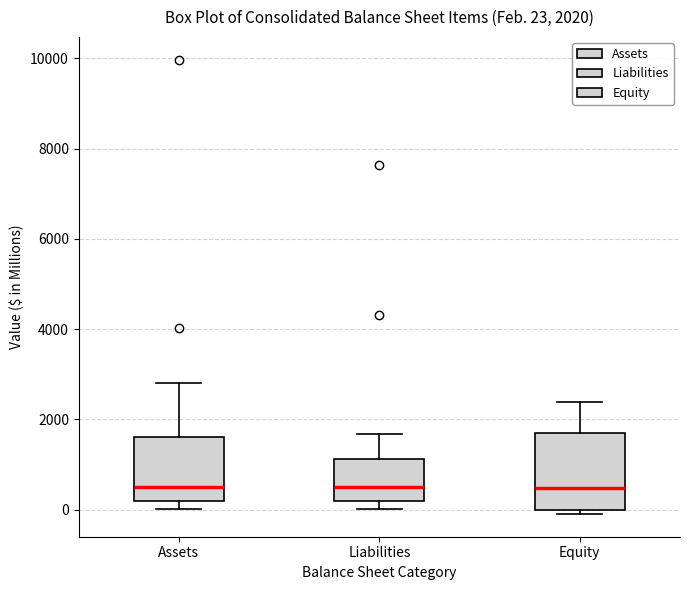

Which box is the tallest, from its lower edge to its upper edge?

Equity